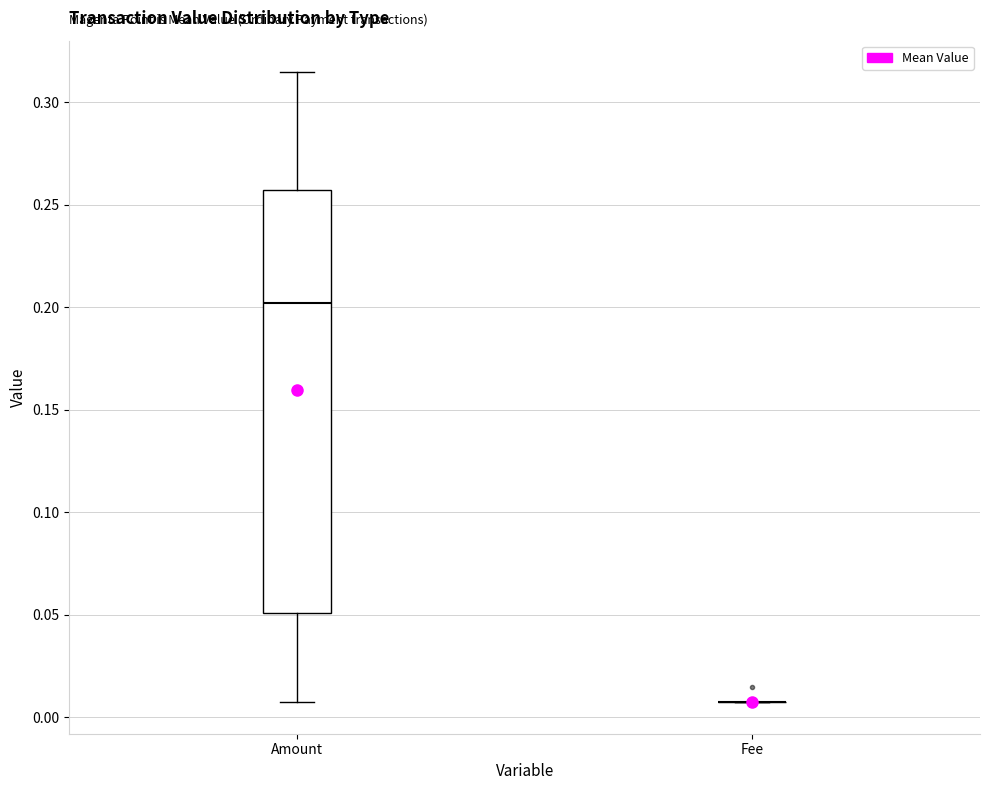

Reading left to right, read every box against the y-axis: the position of its median line, the range the box covers, and the ends of its whiskers. The values are not printed on the chart, so give them approximately, as read against the axis.

Amount: median 0.200, box 0.050 to 0.255, whiskers 0.005 to 0.315
Fee: box collapsed to a line at 0.005, whiskers 0.005 to 0.005